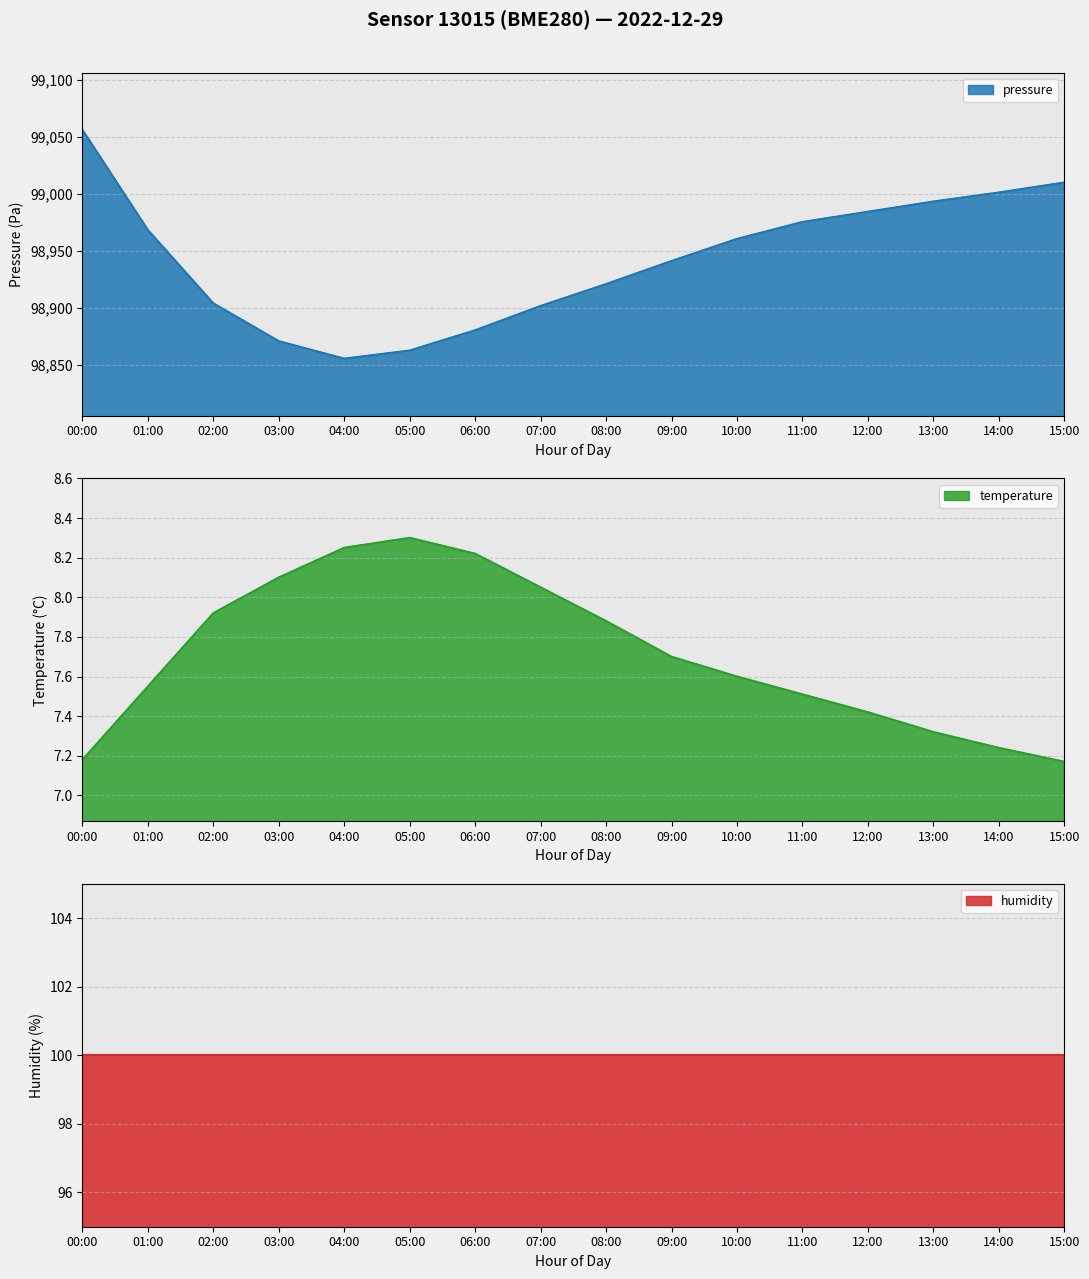

The pressure series shows 22185.6 at 12:00. True or false?

False